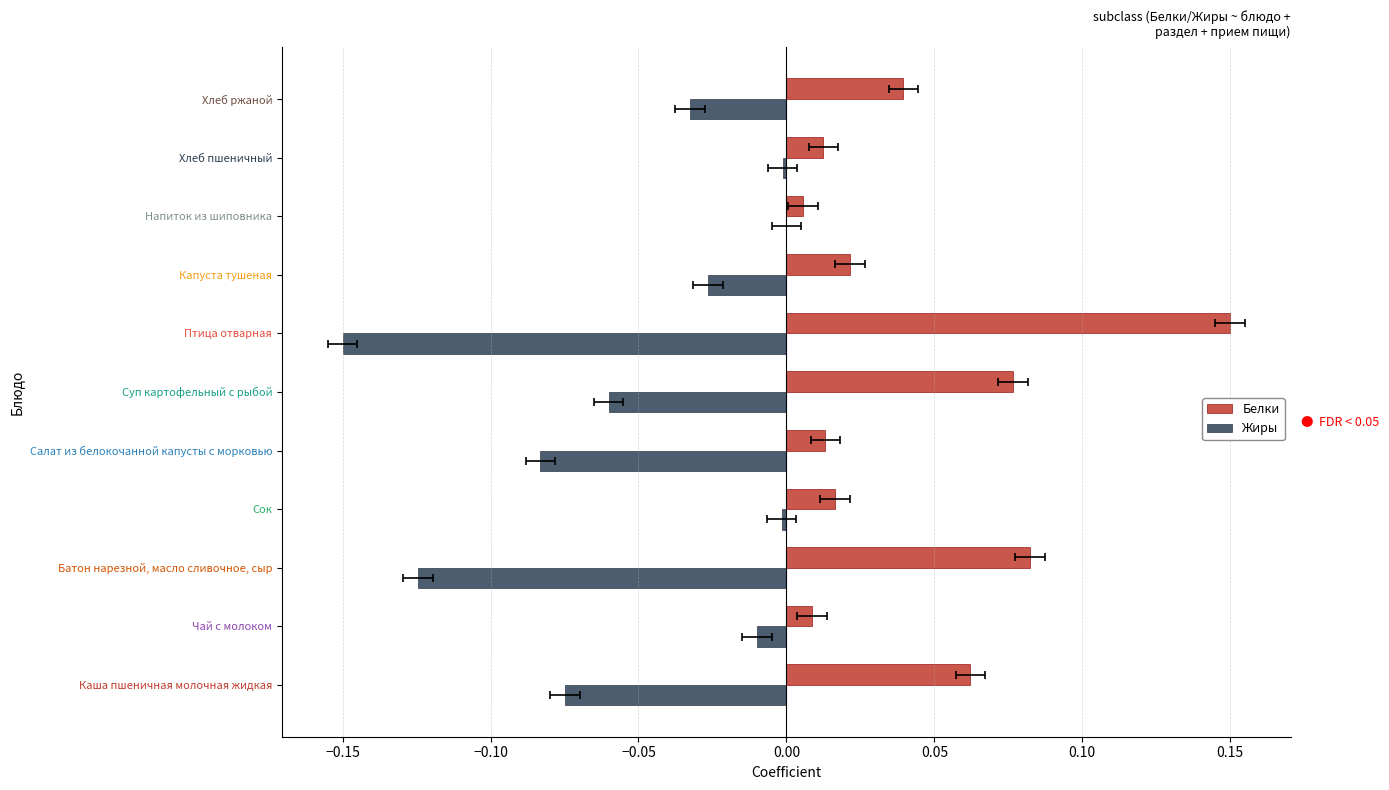

List the series in order of their overall mean, lowest first.

Жиры, Белки